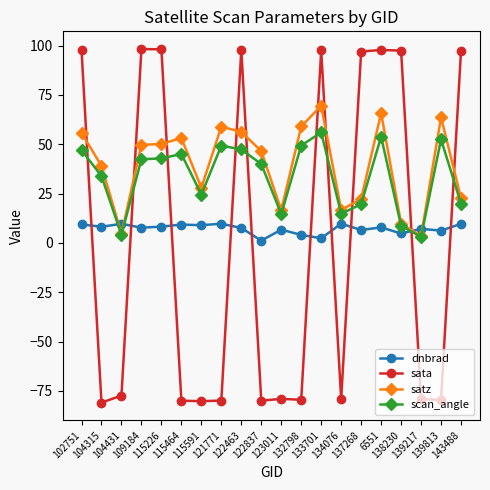

What is the difference between the sata values at 122463 and 109184?

0.6